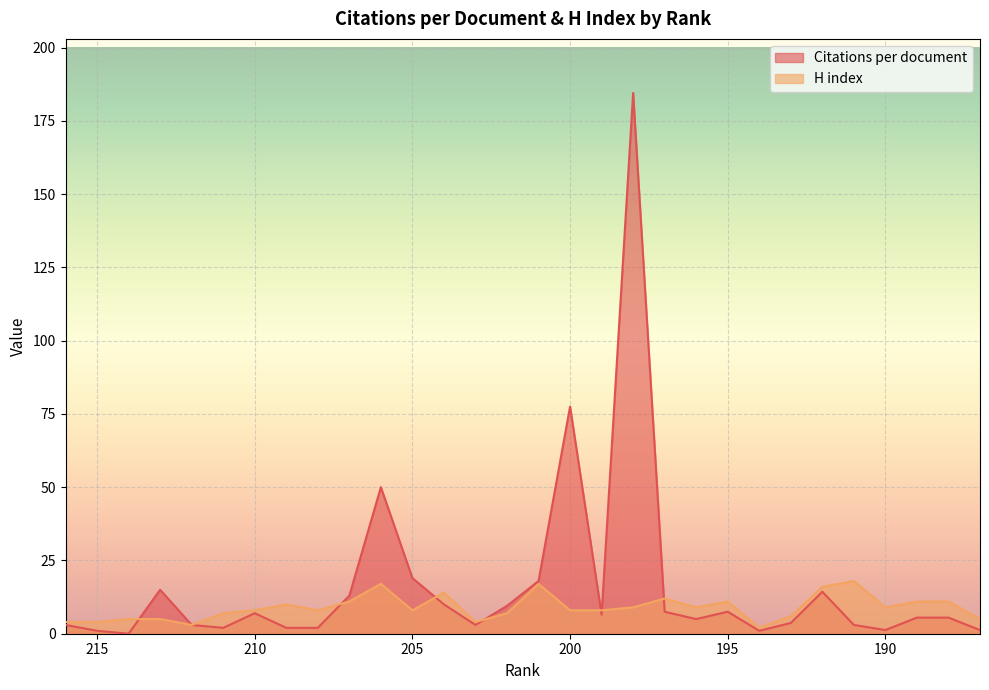

Reading left to right, extract all data points from this chart.

Citations per document: 216=3.0	215=1.0	214=0.0	213=15.0	212=3.0	211=2.0	210=7.0	209=2.0	208=2.0	207=13.0	206=50.0	205=19.0	204=10.0	203=3.0	202=9.5	201=18.0	200=77.5	199=6.5	198=184.5	197=7.5	196=5.0	195=7.5	194=1.0	193=3.7	192=14.3	191=3.0	190=1.2	189=5.5	188=5.5	187=1.2
H index: 216=4.0	215=4.0	214=5.0	213=5.0	212=3.0	211=7.0	210=8.0	209=10.0	208=8.0	207=11.0	206=17.0	205=8.0	204=14.0	203=4.0	202=7.0	201=17.0	200=8.0	199=8.0	198=9.0	197=12.0	196=9.0	195=11.0	194=2.0	193=6.0	192=16.0	191=18.0	190=9.0	189=11.0	188=11.0	187=5.0